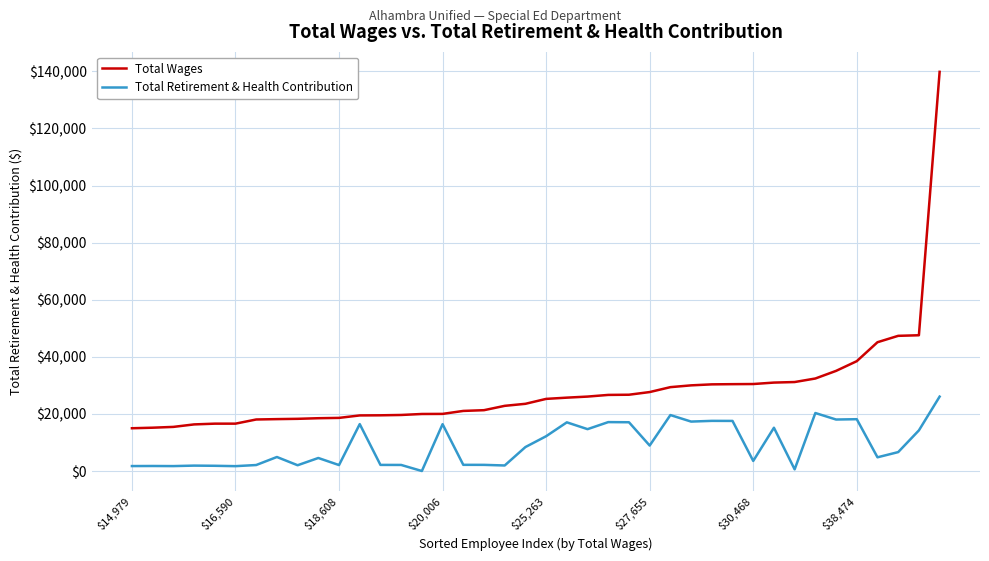

List the series in order of their peak value, lowest first.

Total Retirement & Health Contribution, Total Wages